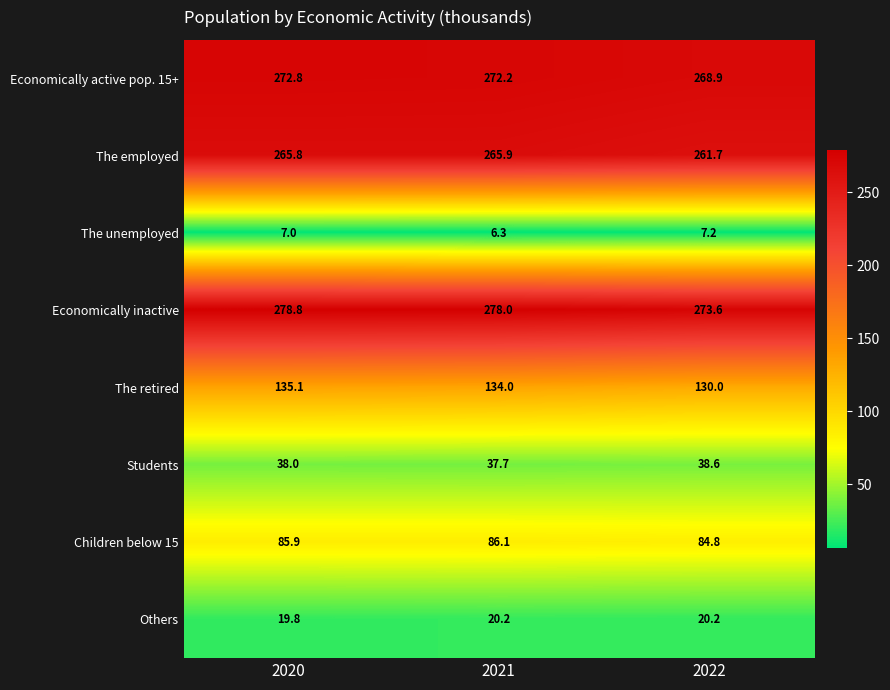

Reading right to left, transcribe all the data shown in this chart.

Economically active pop. 15+: 2022=268.9	2021=272.2	2020=272.8
The employed: 2022=261.7	2021=265.9	2020=265.8
The unemployed: 2022=7.2	2021=6.3	2020=7.0
Economically inactive: 2022=273.6	2021=278.0	2020=278.8
The retired: 2022=130.0	2021=134.0	2020=135.1
Students: 2022=38.6	2021=37.7	2020=38.0
Children below 15: 2022=84.8	2021=86.1	2020=85.9
Others: 2022=20.2	2021=20.2	2020=19.8